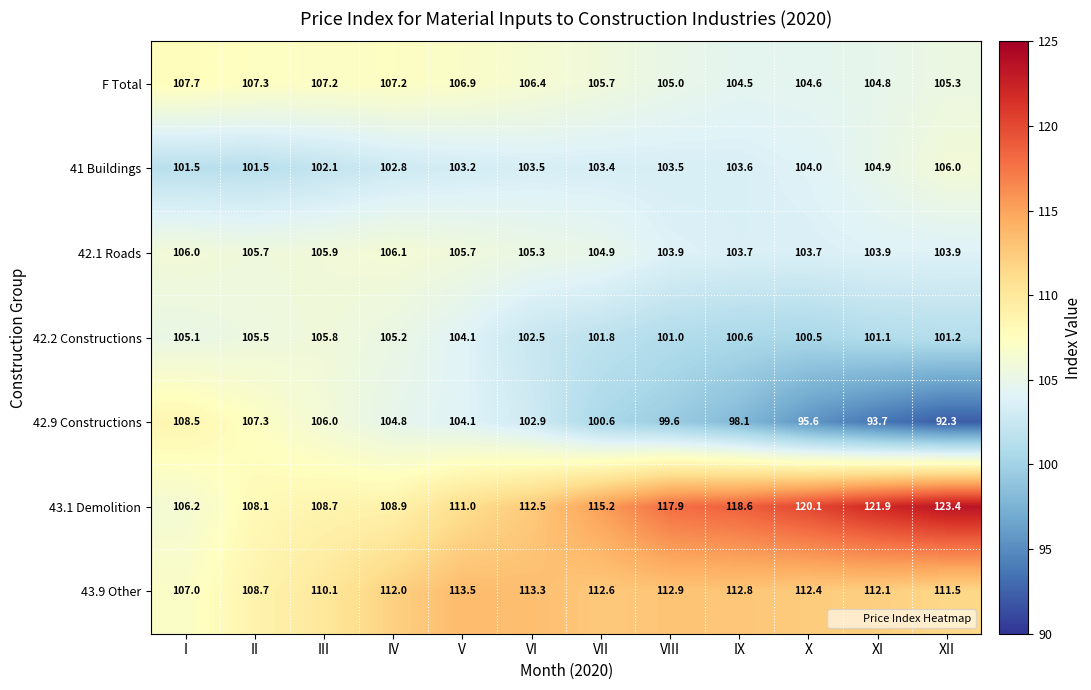

What is the difference between the highest and lowest values at VII?

14.6